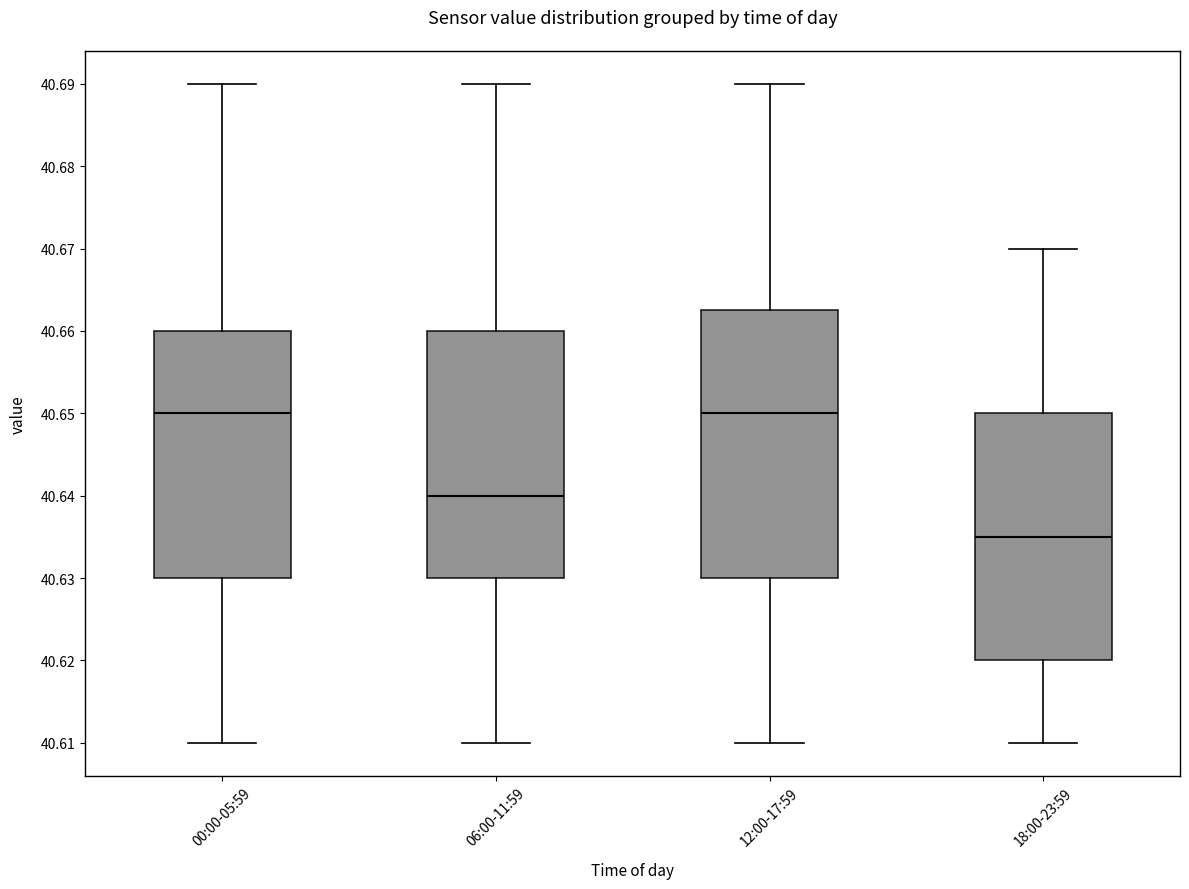

Reading left to right, read every box against the y-axis: the position of its median line, the range the box covers, and the ends of its whiskers. The values are not printed on the chart, so give them approximately, as read against the axis.

00:00-05:59: median 40.650, box 40.630 to 40.660, whiskers 40.610 to 40.690
06:00-11:59: median 40.640, box 40.630 to 40.660, whiskers 40.610 to 40.690
12:00-17:59: median 40.650, box 40.630 to 40.663, whiskers 40.610 to 40.690
18:00-23:59: median 40.635, box 40.620 to 40.650, whiskers 40.610 to 40.670